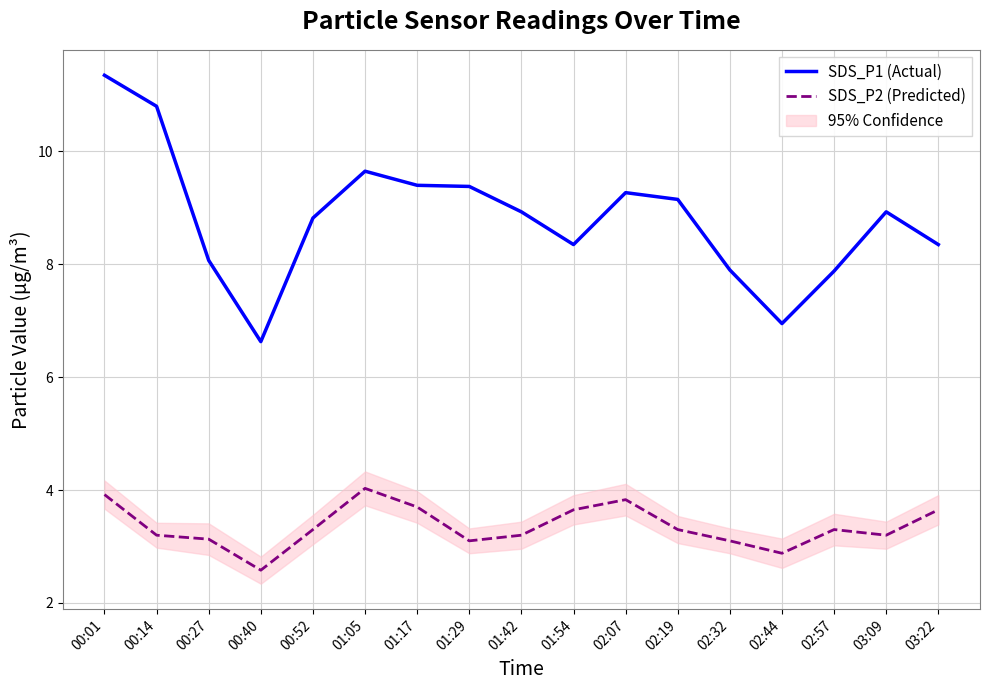

At which category does SDS_P2 (Predicted) reach its first local valley?

00:40